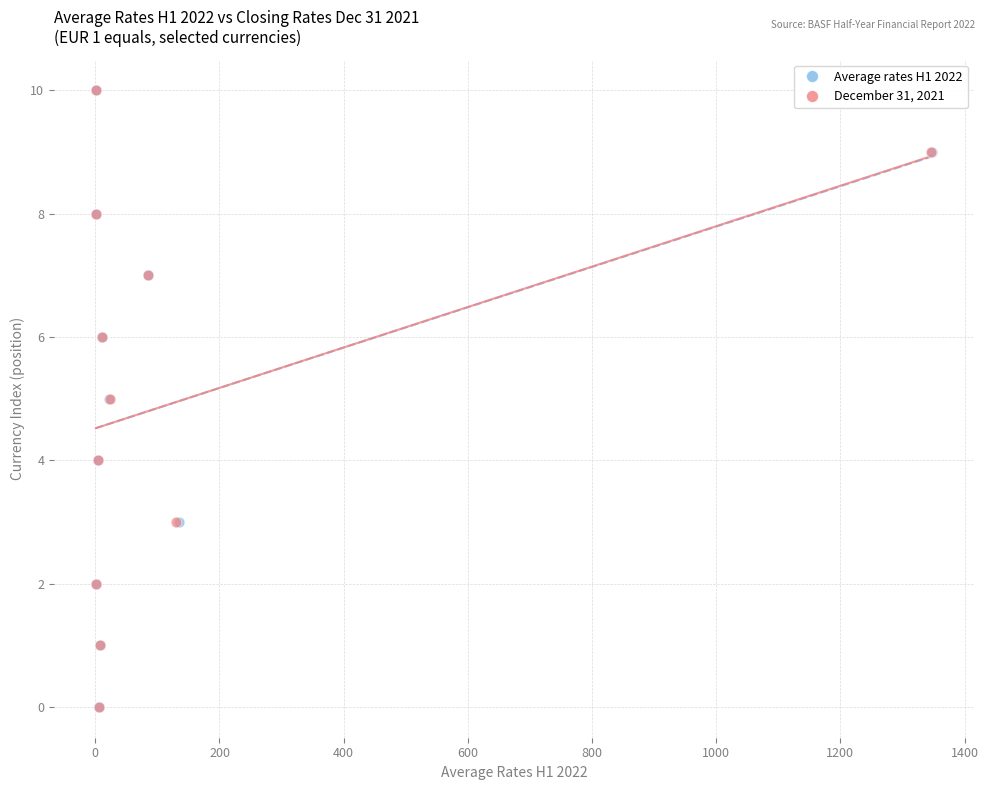

What are all the series names shown in the legend?

Average rates H1 2022, December 31, 2021